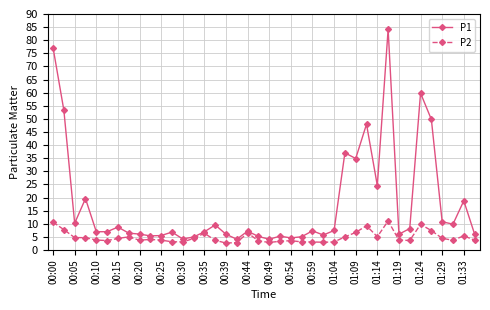

What are all the series names shown in the legend?

P1, P2